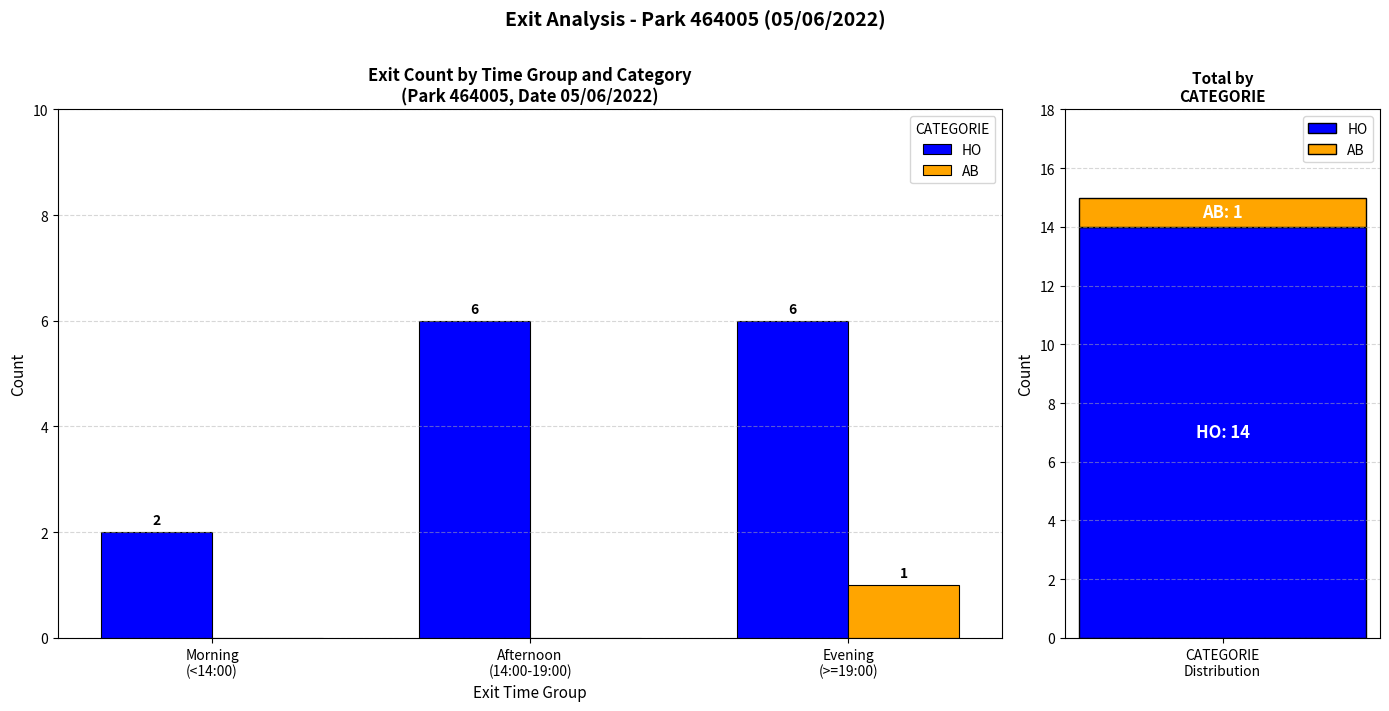

Is it true that HO equals 2 at Morning
(<14:00)?

True